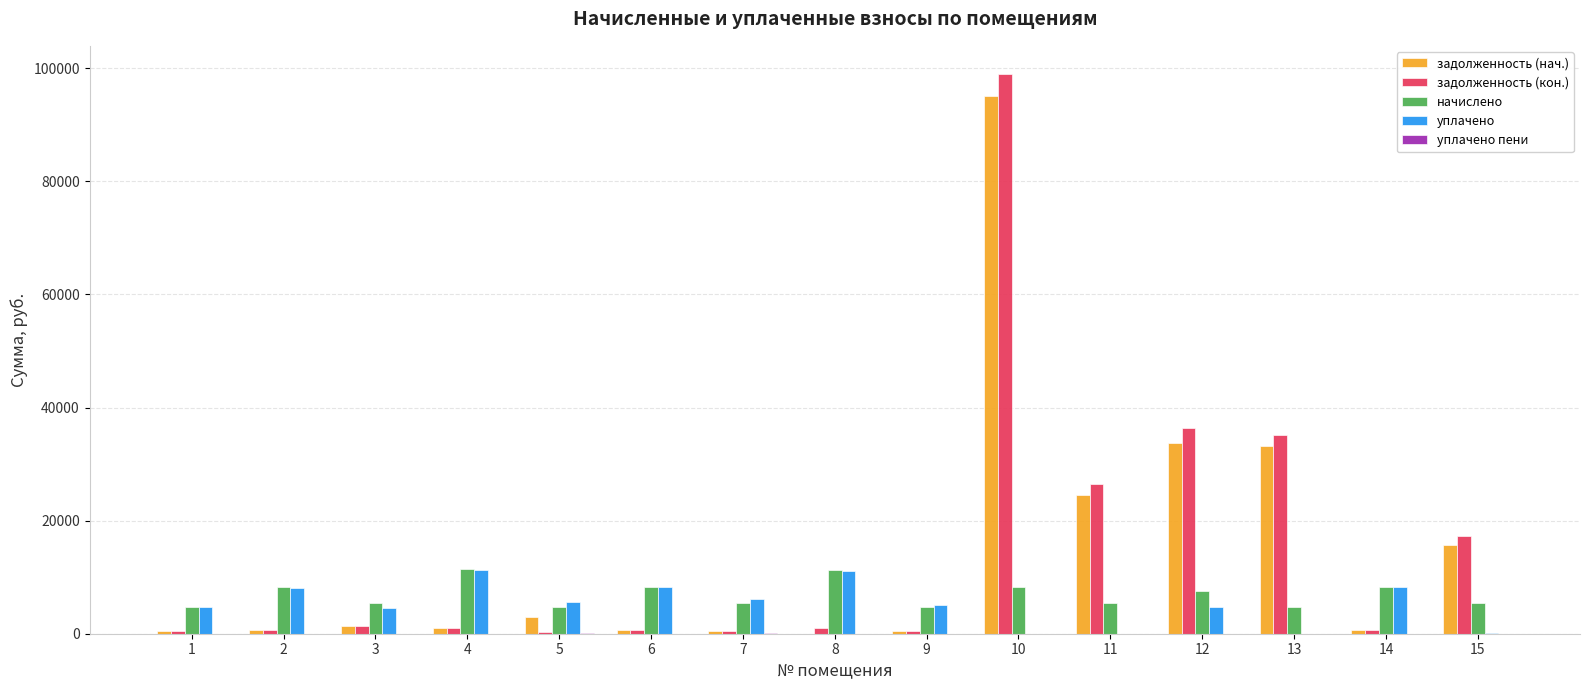

How many groups of bars are there?

15